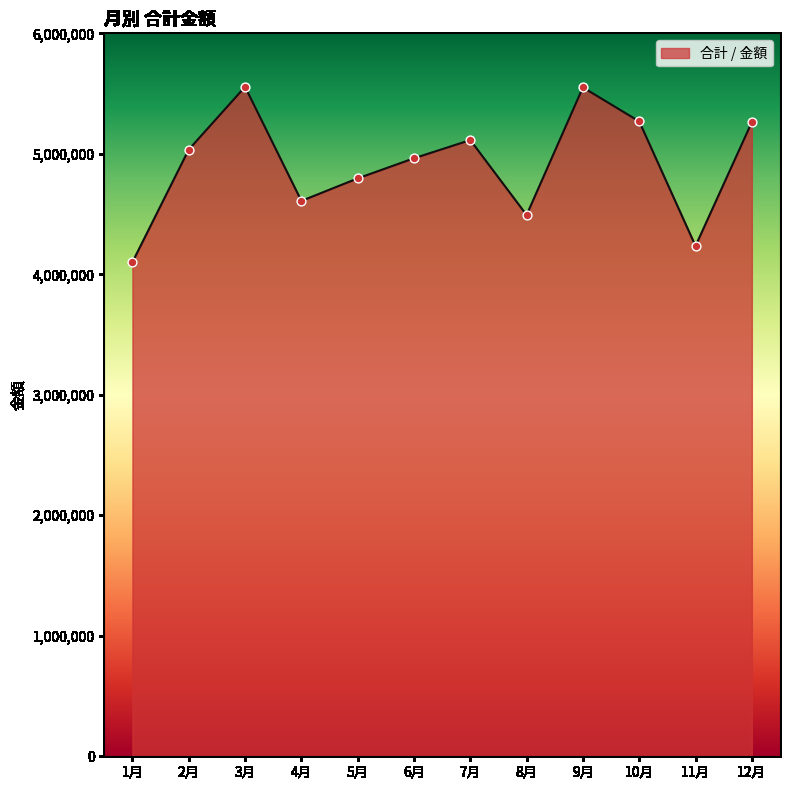

Between 7月 and 12月, which is larger?

12月